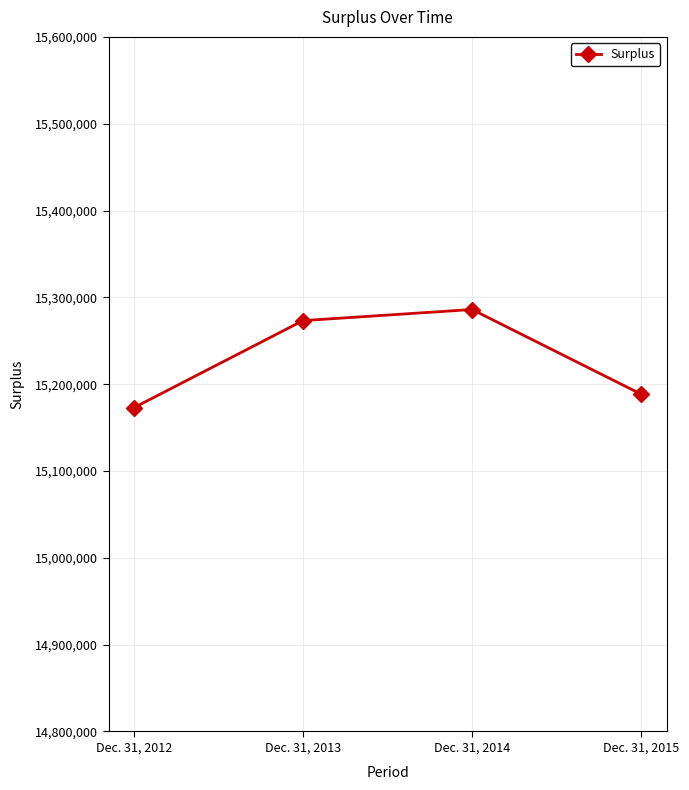

What is the sum of the values at Dec. 31, 2014 and Dec. 31, 2012?

30458901